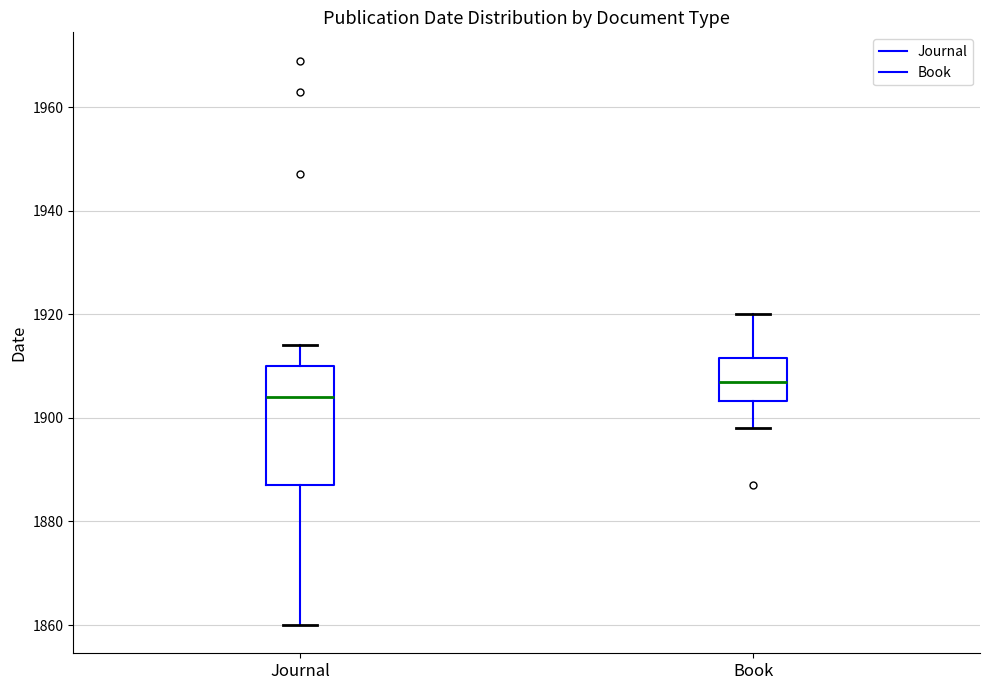

Which box's median line is the lowest?

Journal